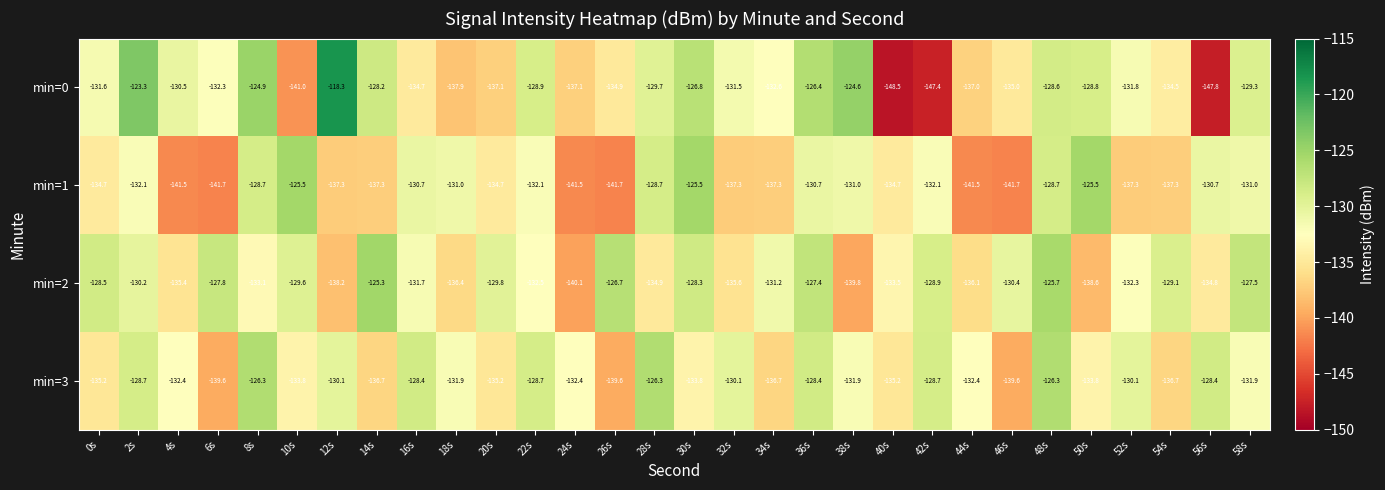

Is it true that min=1 equals -80.5 at 8s?

False